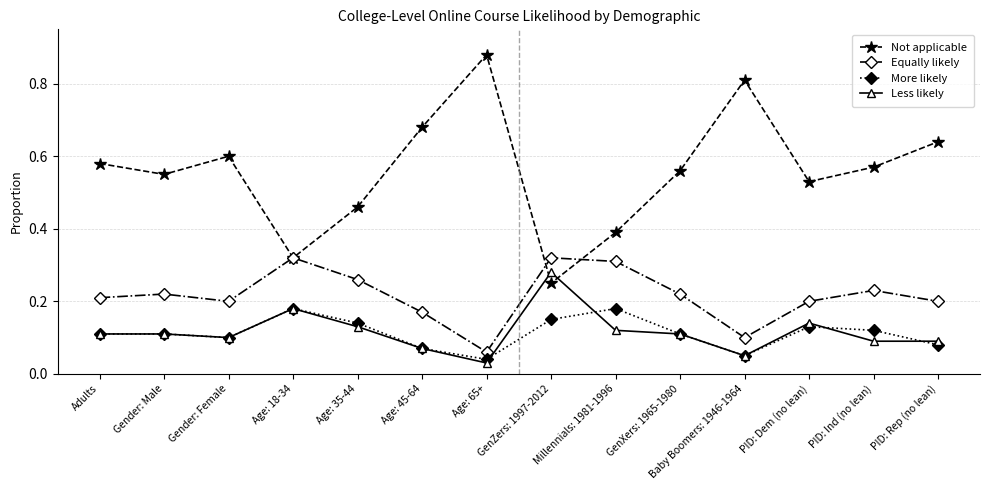

At which category does the chart reach its peak across all series?

Age: 65+